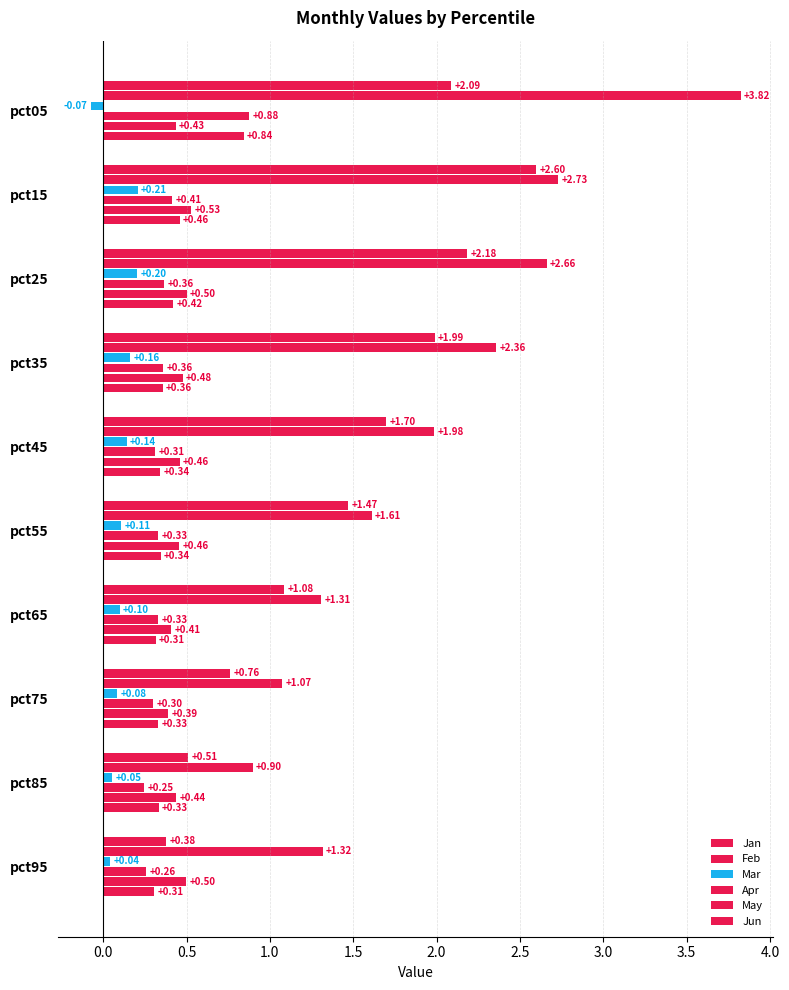

How many values in Mar are above zero?

9